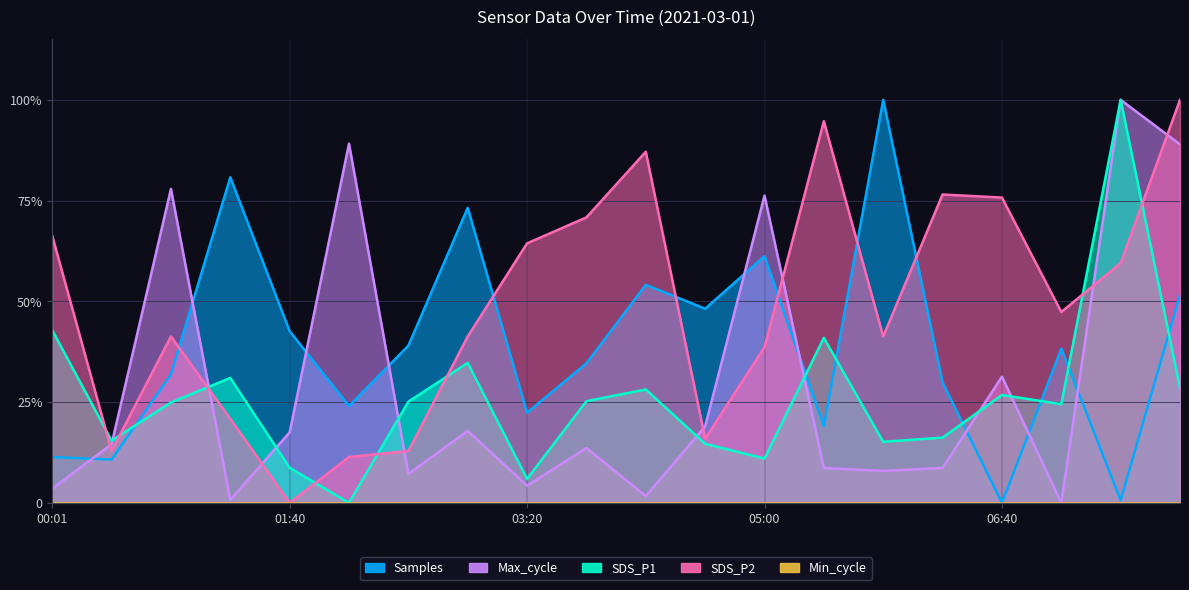

What is the spread (max minus min) of values at 03:45?

0.6